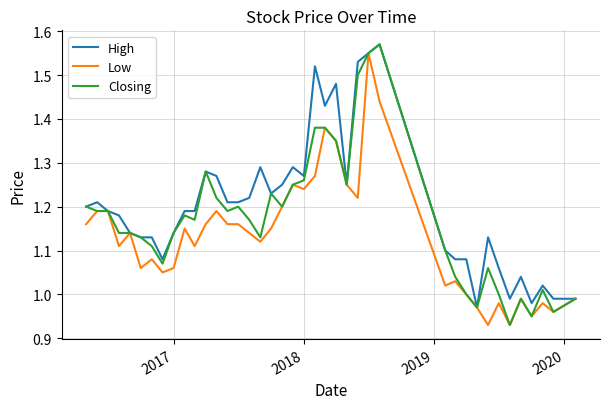

What is the lowest value of the High series?

1.0